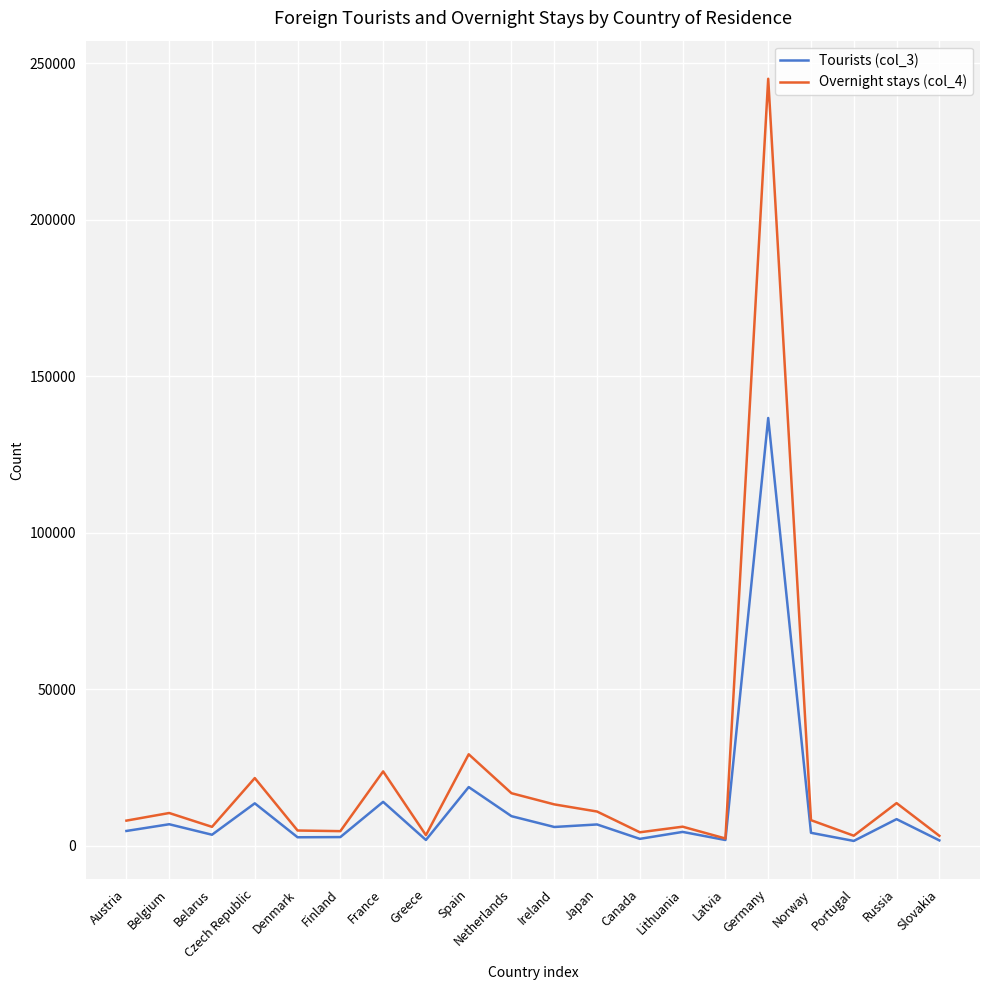

What is the difference between the Overnight stays (col_4) values at Germany and France?

221246